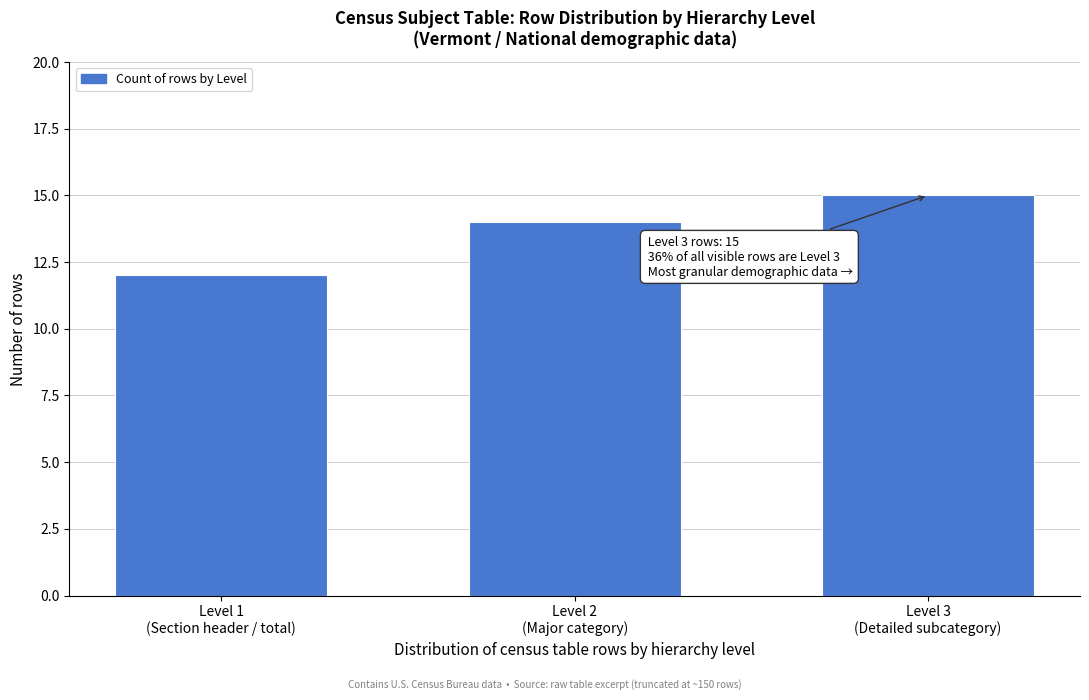

Reading left to right, list all the values displayed in this chart.

12	14	15